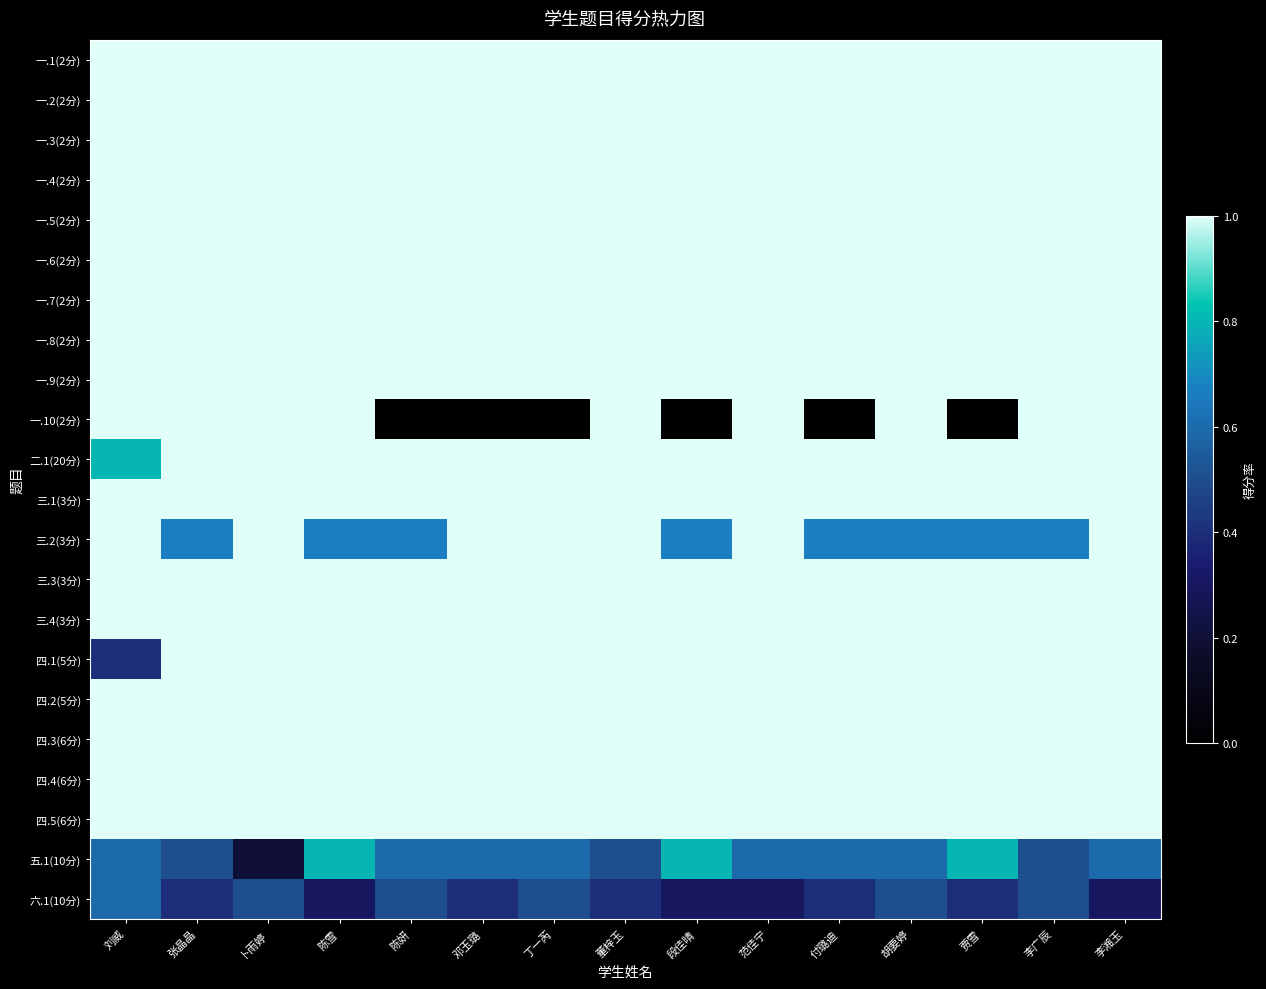

Which label corresponds to the smallest value in the chart?

陈妍